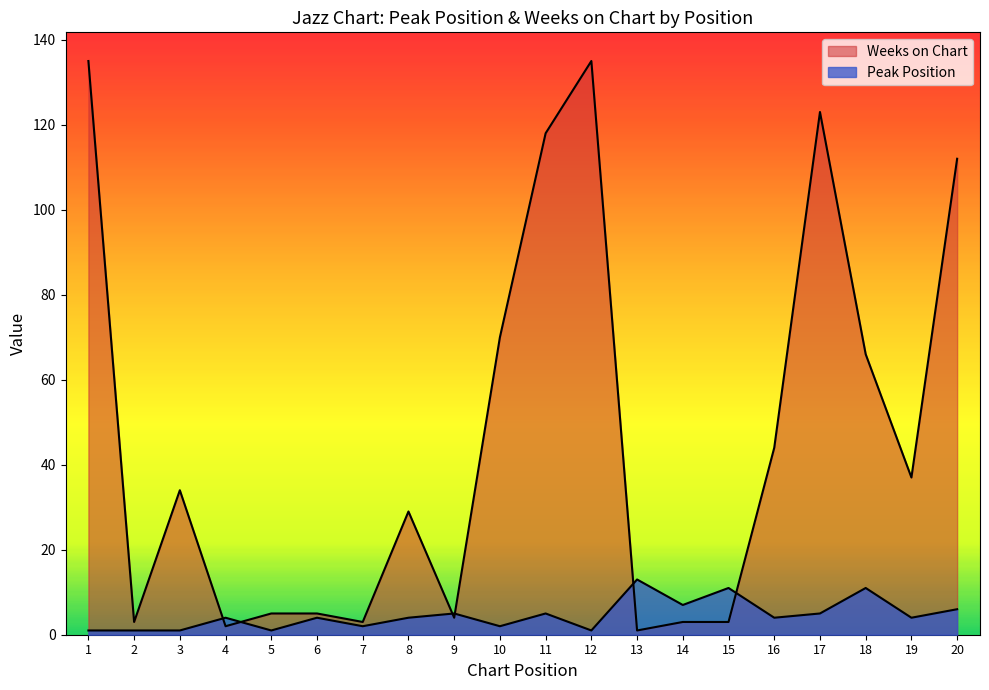

What is the highest value of the Peak Position series?

13